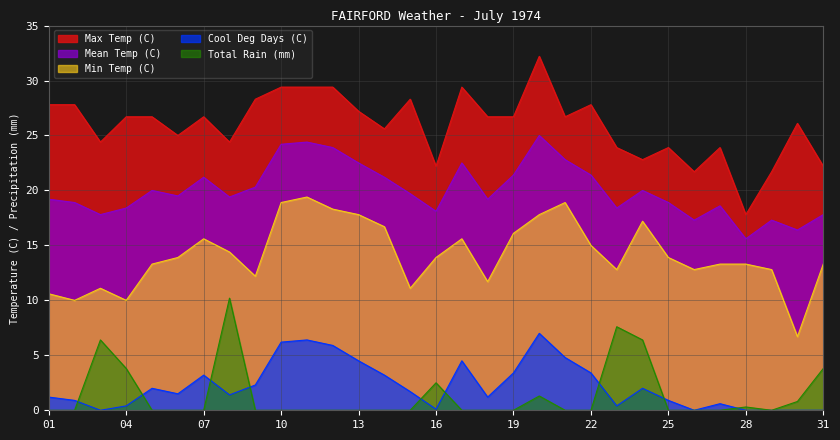

Reading left to right, extract all data points from this chart.

Max Temp (C): 01=27.8	02=27.8	03=24.4	04=26.7	05=26.7	06=25.0	07=26.7	08=24.4	09=28.3	10=29.4	11=29.4	12=29.4	13=27.2	14=25.6	15=28.3	16=22.2	17=29.4	18=26.7	19=26.7	20=32.2	21=26.7	22=27.8	23=23.9	24=22.8	25=23.9	26=21.7	27=23.9	28=17.8	29=21.7	30=26.1	31=22.2
Mean Temp (C): 01=19.2	02=18.9	03=17.8	04=18.4	05=20.0	06=19.5	07=21.2	08=19.4	09=20.3	10=24.2	11=24.4	12=23.9	13=22.5	14=21.2	15=19.7	16=18.1	17=22.5	18=19.2	19=21.4	20=25.0	21=22.8	22=21.4	23=18.4	24=20.0	25=18.9	26=17.3	27=18.6	28=15.6	29=17.3	30=16.4	31=17.8
Min Temp (C): 01=10.6	02=10.0	03=11.1	04=10.0	05=13.3	06=13.9	07=15.6	08=14.4	09=12.2	10=18.9	11=19.4	12=18.3	13=17.8	14=16.7	15=11.1	16=13.9	17=15.6	18=11.7	19=16.1	20=17.8	21=18.9	22=15.0	23=12.8	24=17.2	25=13.9	26=12.8	27=13.3	28=13.3	29=12.8	30=6.7	31=13.3
Cool Deg Days (C): 01=1.2	02=0.9	03=0.0	04=0.4	05=2.0	06=1.5	07=3.2	08=1.4	09=2.3	10=6.2	11=6.4	12=5.9	13=4.5	14=3.2	15=1.7	16=0.1	17=4.5	18=1.2	19=3.4	20=7.0	21=4.8	22=3.4	23=0.4	24=2.0	25=0.9	26=0.0	27=0.6	28=0.0	29=0.0	30=0.0	31=0.0
Total Rain (mm): 01=0.0	02=0.0	03=6.4	04=3.8	05=0.0	06=0.0	07=0.0	08=10.2	09=0.0	10=0.0	11=0.0	12=0.0	13=0.0	14=0.0	15=0.0	16=2.5	17=0.0	18=0.0	19=0.0	20=1.3	21=0.0	22=0.0	23=7.6	24=6.4	25=0.0	26=0.0	27=0.0	28=0.3	29=0.0	30=0.8	31=3.8